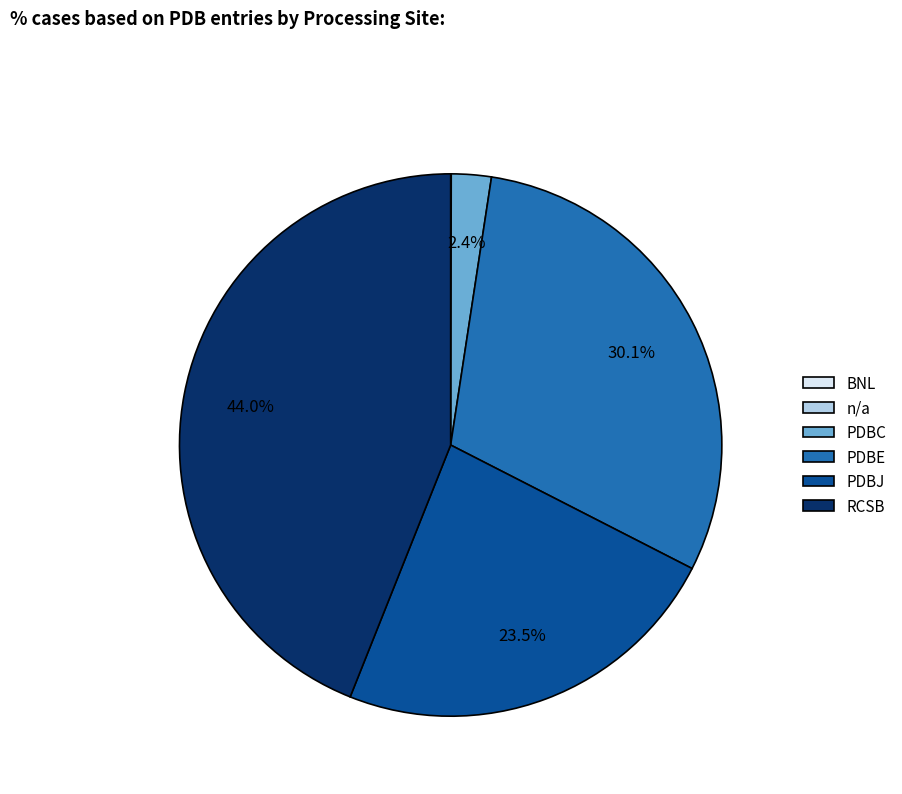

Is it true that PDBJ is 10% of the pie?

False